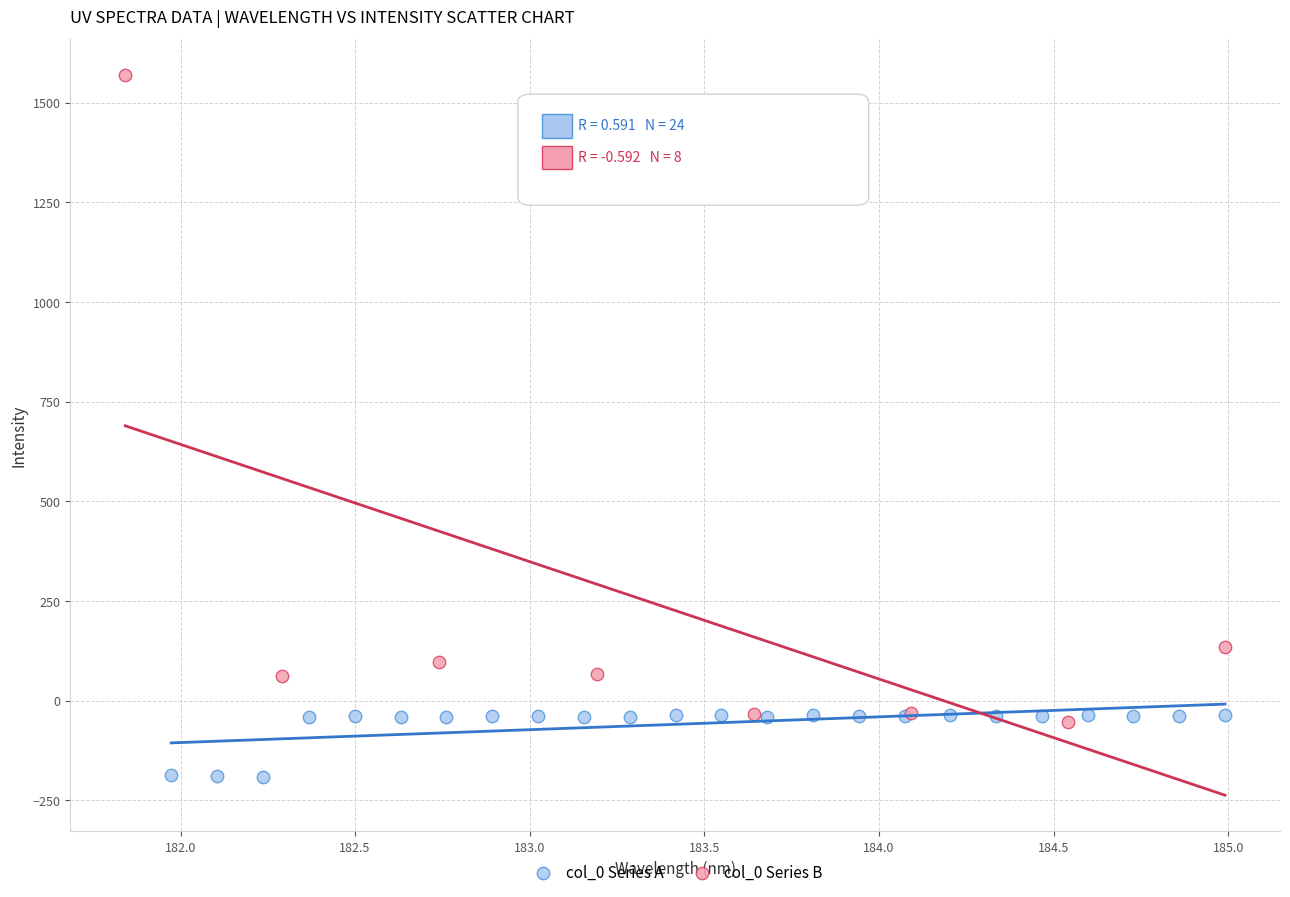

Which series contains the highest Y value?

col_0 Series B